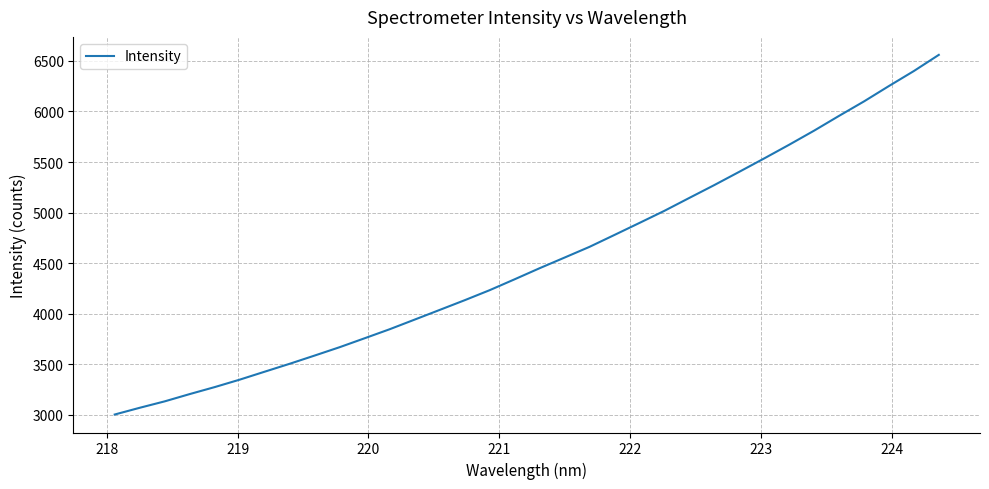

What is the smallest value displayed?

3004.5